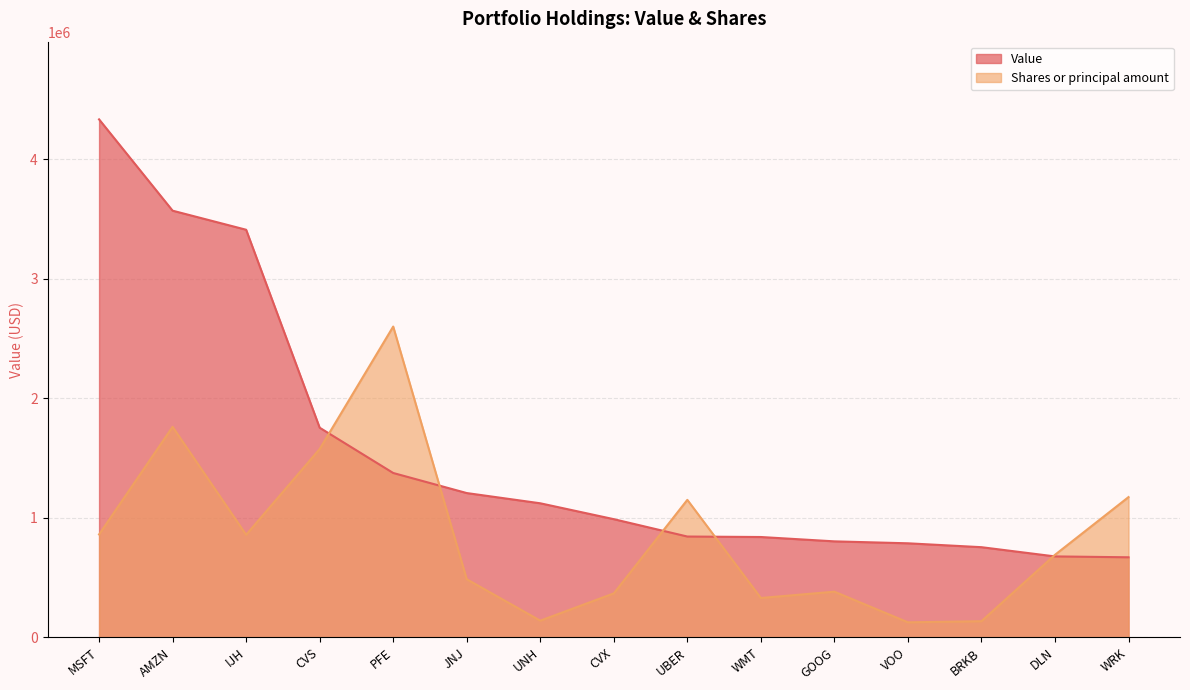

Rank the series by their average value, from lowest to highest.

Shares or principal amount, Value